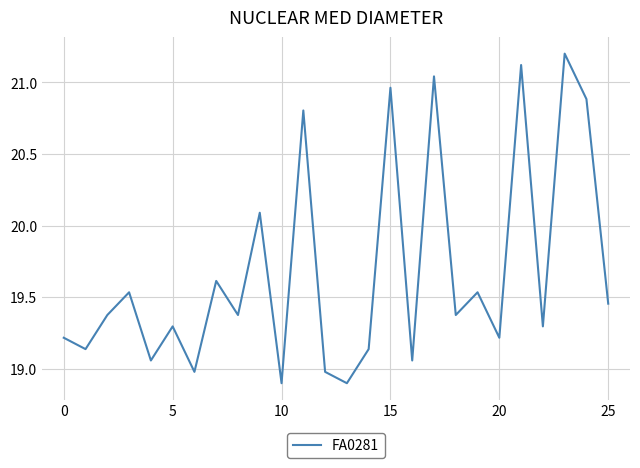

What is the maximum value shown in the chart?

21.2